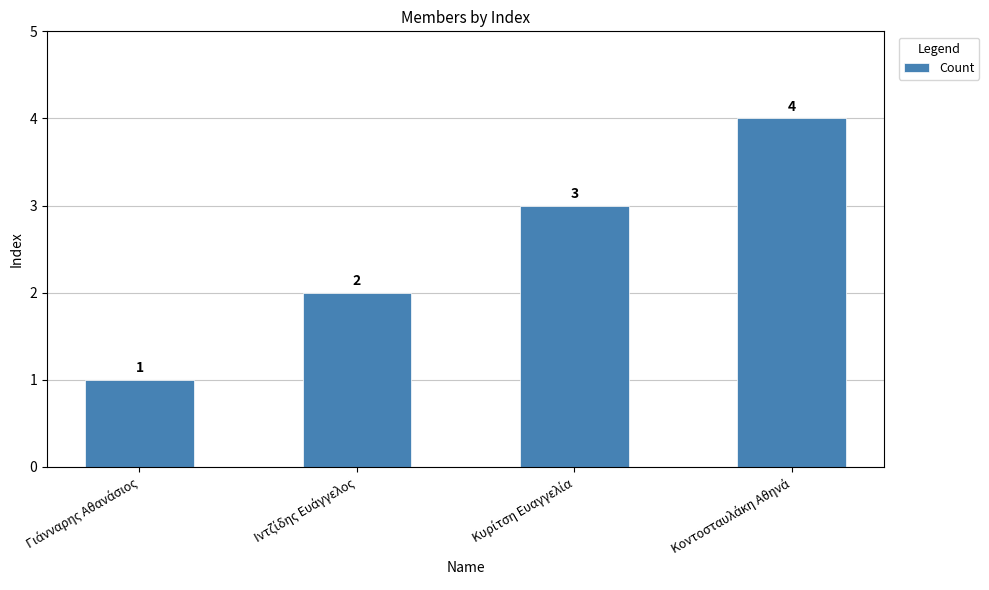

What is the sum of all values?

10